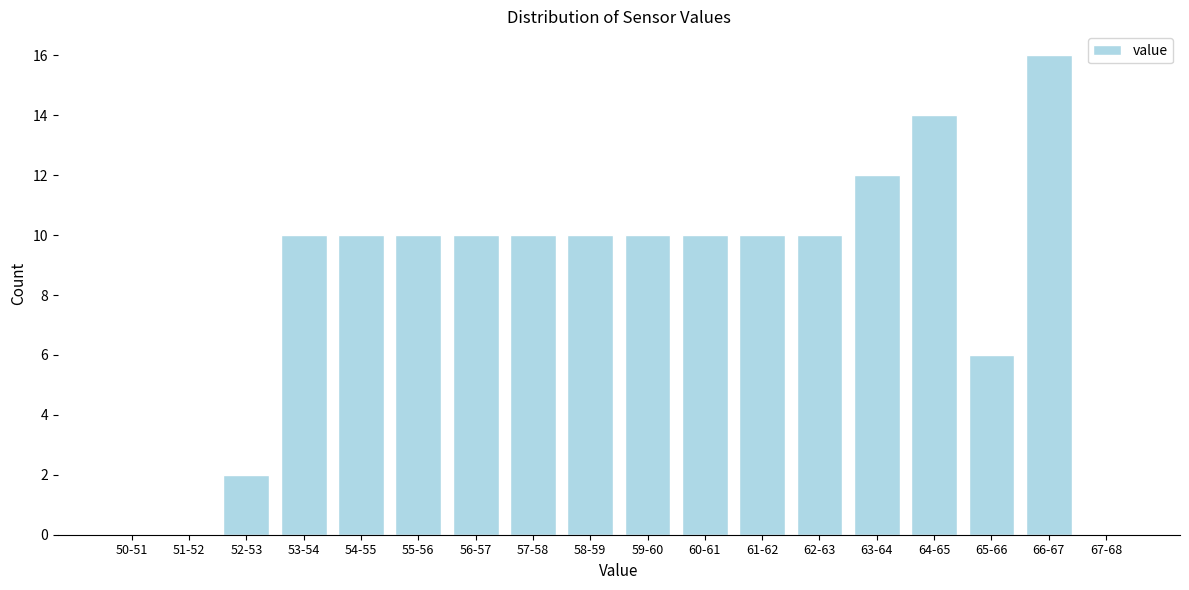

Reading left to right, transcribe all the data shown in this chart.

50-51=0	51-52=0	52-53=2	53-54=10	54-55=10	55-56=10	56-57=10	57-58=10	58-59=10	59-60=10	60-61=10	61-62=10	62-63=10	63-64=12	64-65=14	65-66=6	66-67=16	67-68=0